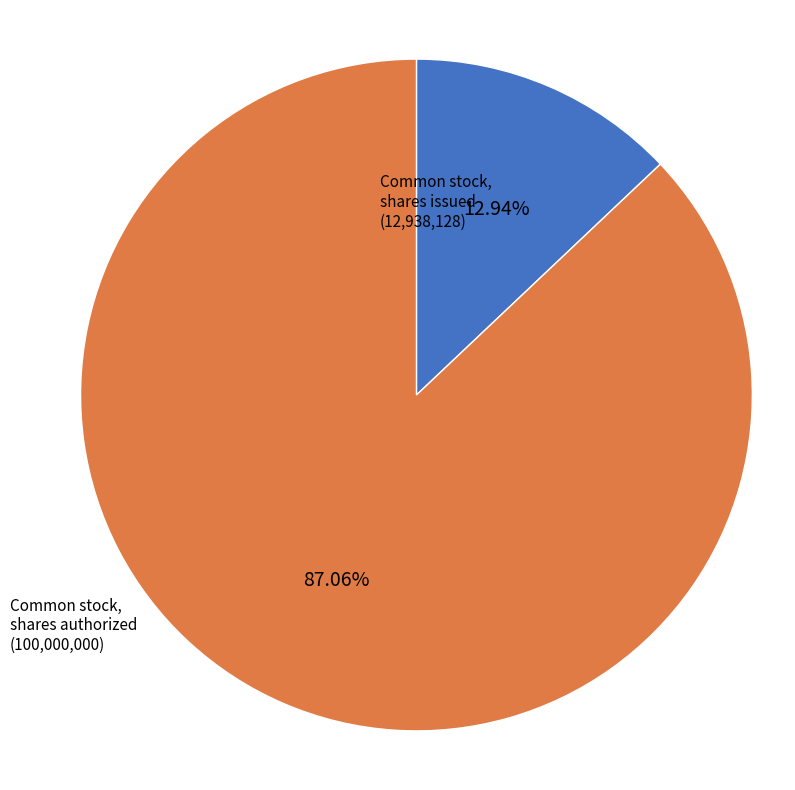

Is there any slice that represents more than half of the pie?

Yes